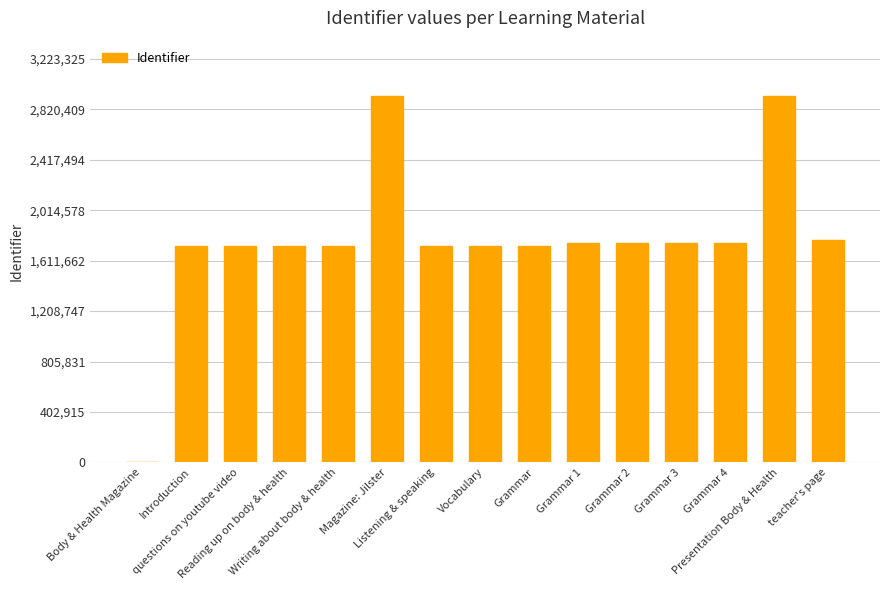

At which label does the data first exceed 1725211?

Magazine: Jilster